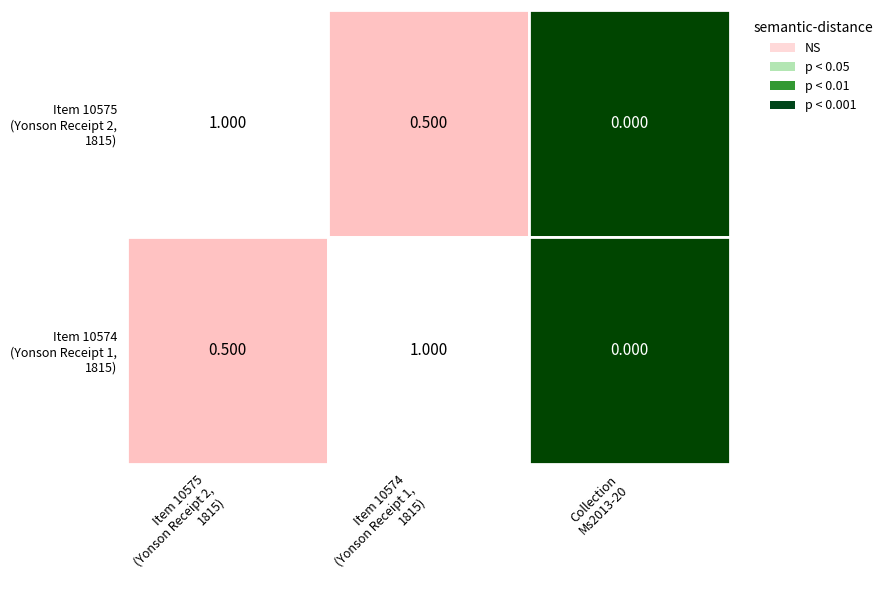

Reading left to right, transcribe all the data shown in this chart.

10575: Item 10575
Date: 1815=1.0	Item 10574
Date: 1815=0.5	Collection
Ms2013-20=0.0
10574: Item 10575
Date: 1815=0.5	Item 10574
Date: 1815=1.0	Collection
Ms2013-20=0.0